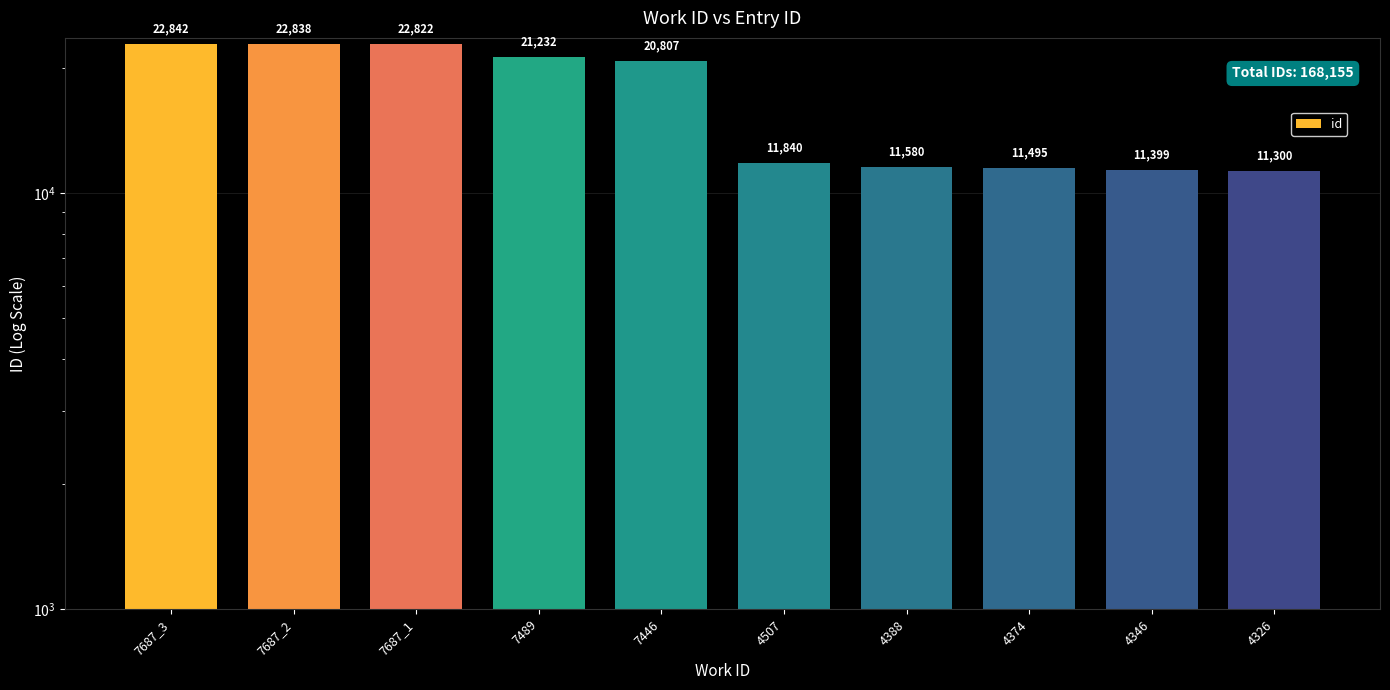

What is the greatest value displayed?

22842